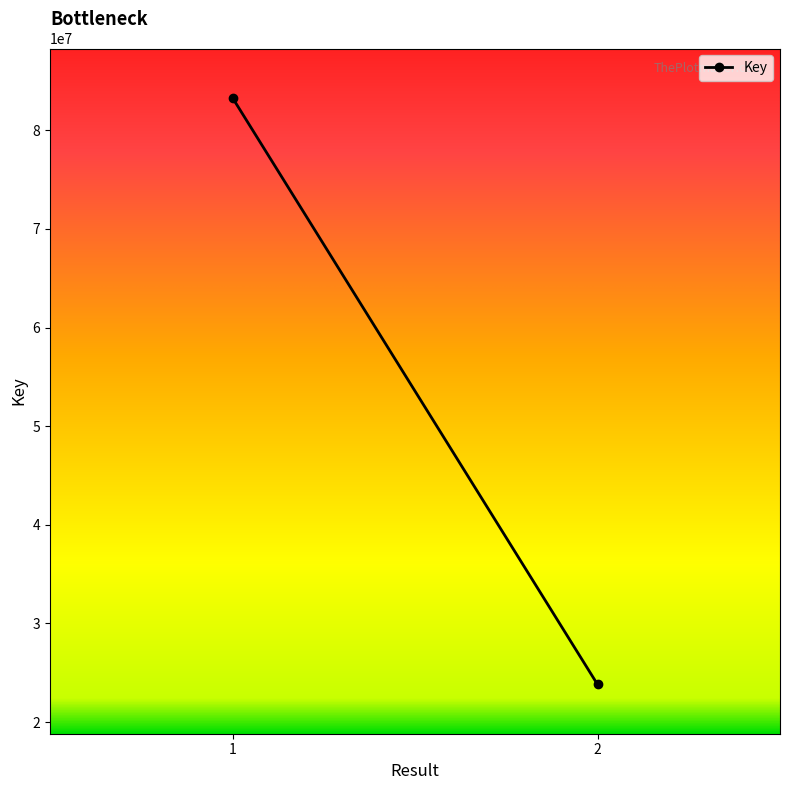

True or false: the data shows 131066882 at 1.

False